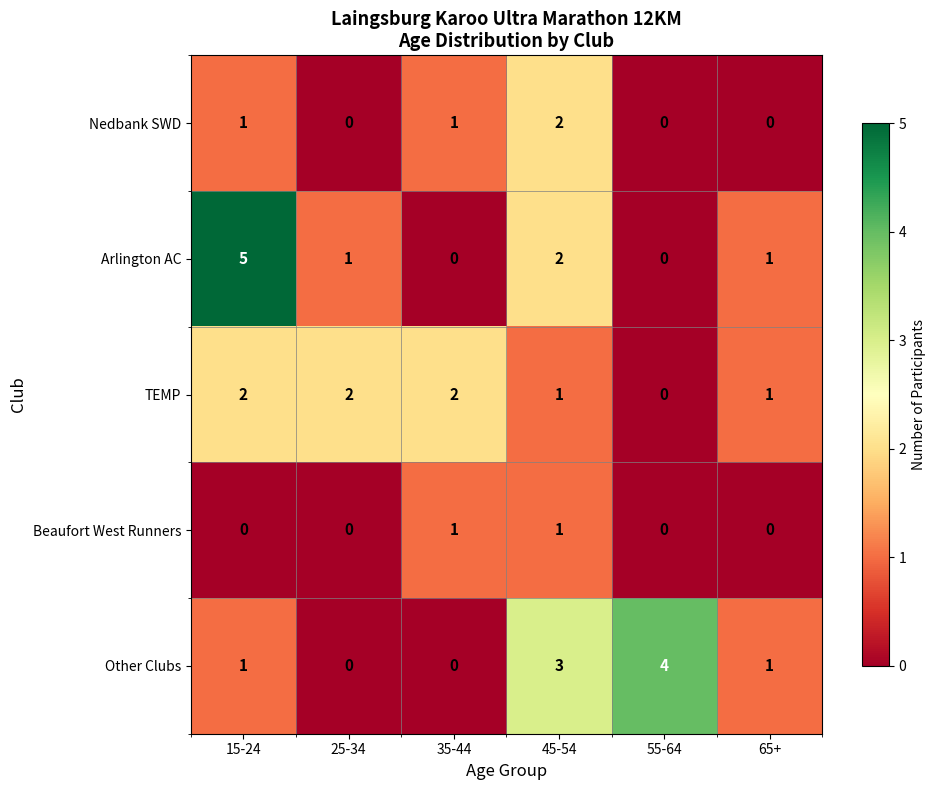

What is the highest value of the Other Clubs series?

4